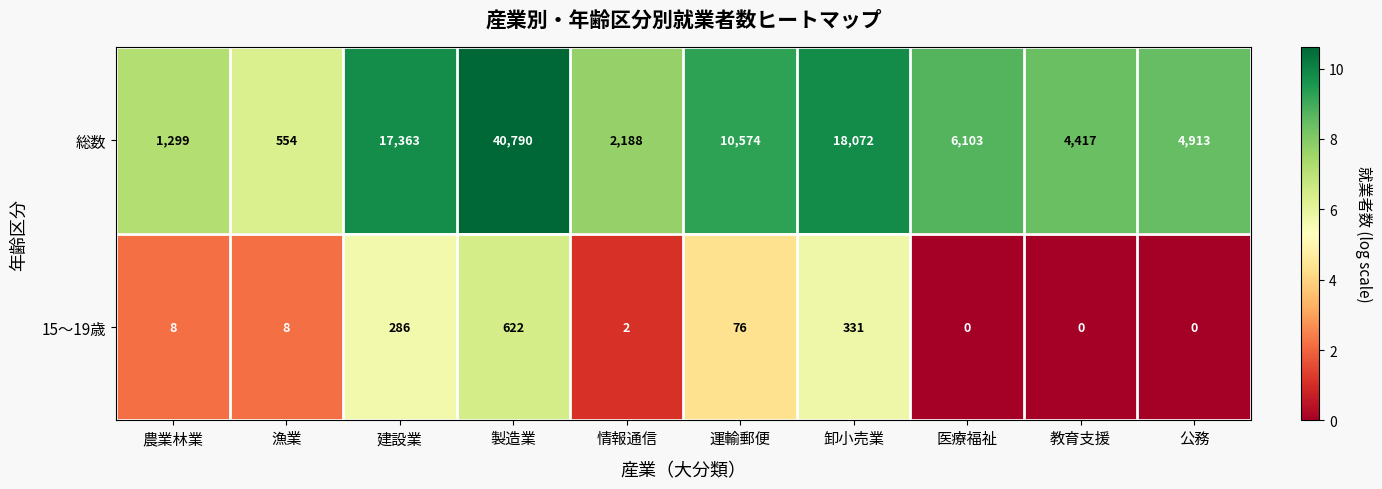

Where is 15～19歳 nearest to the value 311?

卸小売業